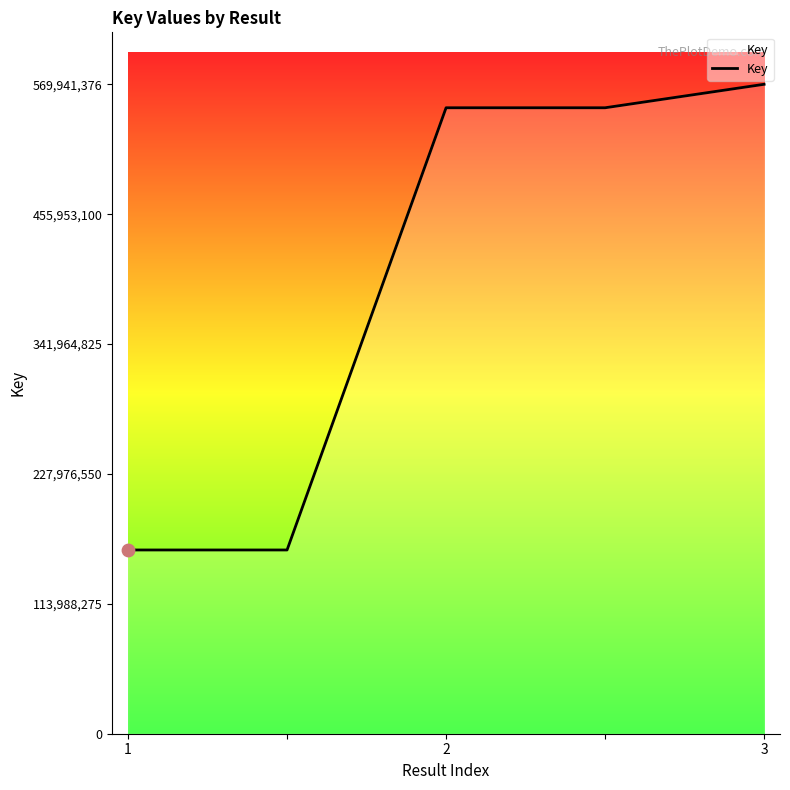

What is the average value?

398224921